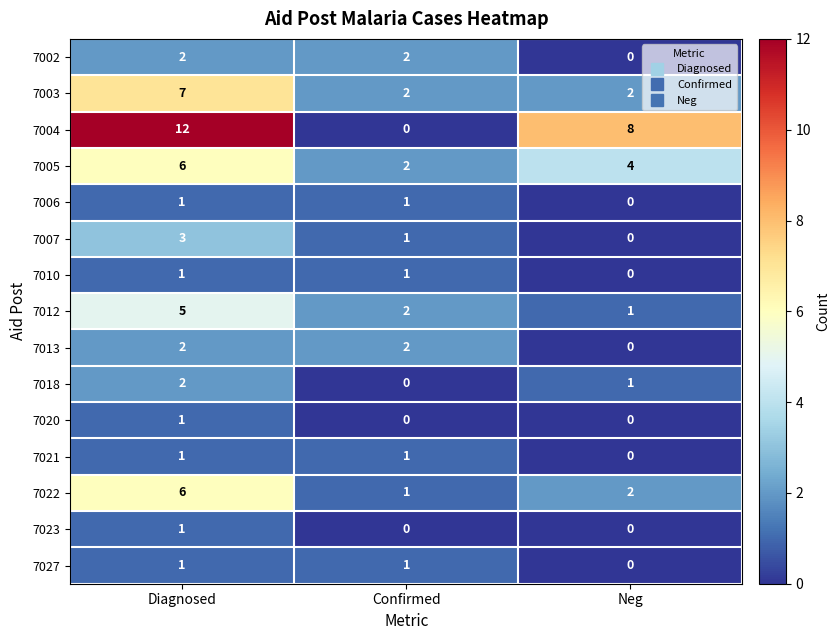

At which category is the sum across all series the highest?

Diagnosed